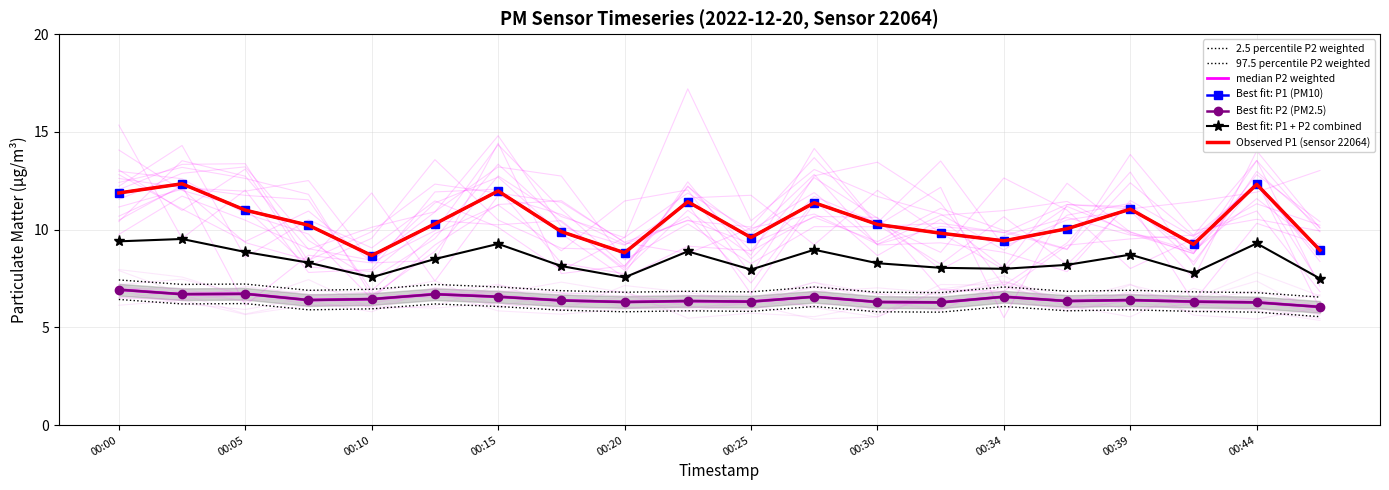

True or false: P2 has a value of 9.6 at 00:13.

False